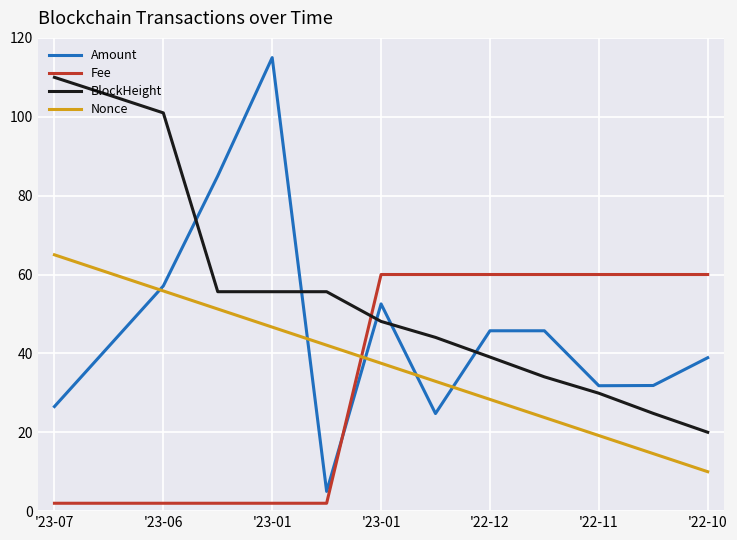

Which series has the largest total across all categories?

BlockHeight